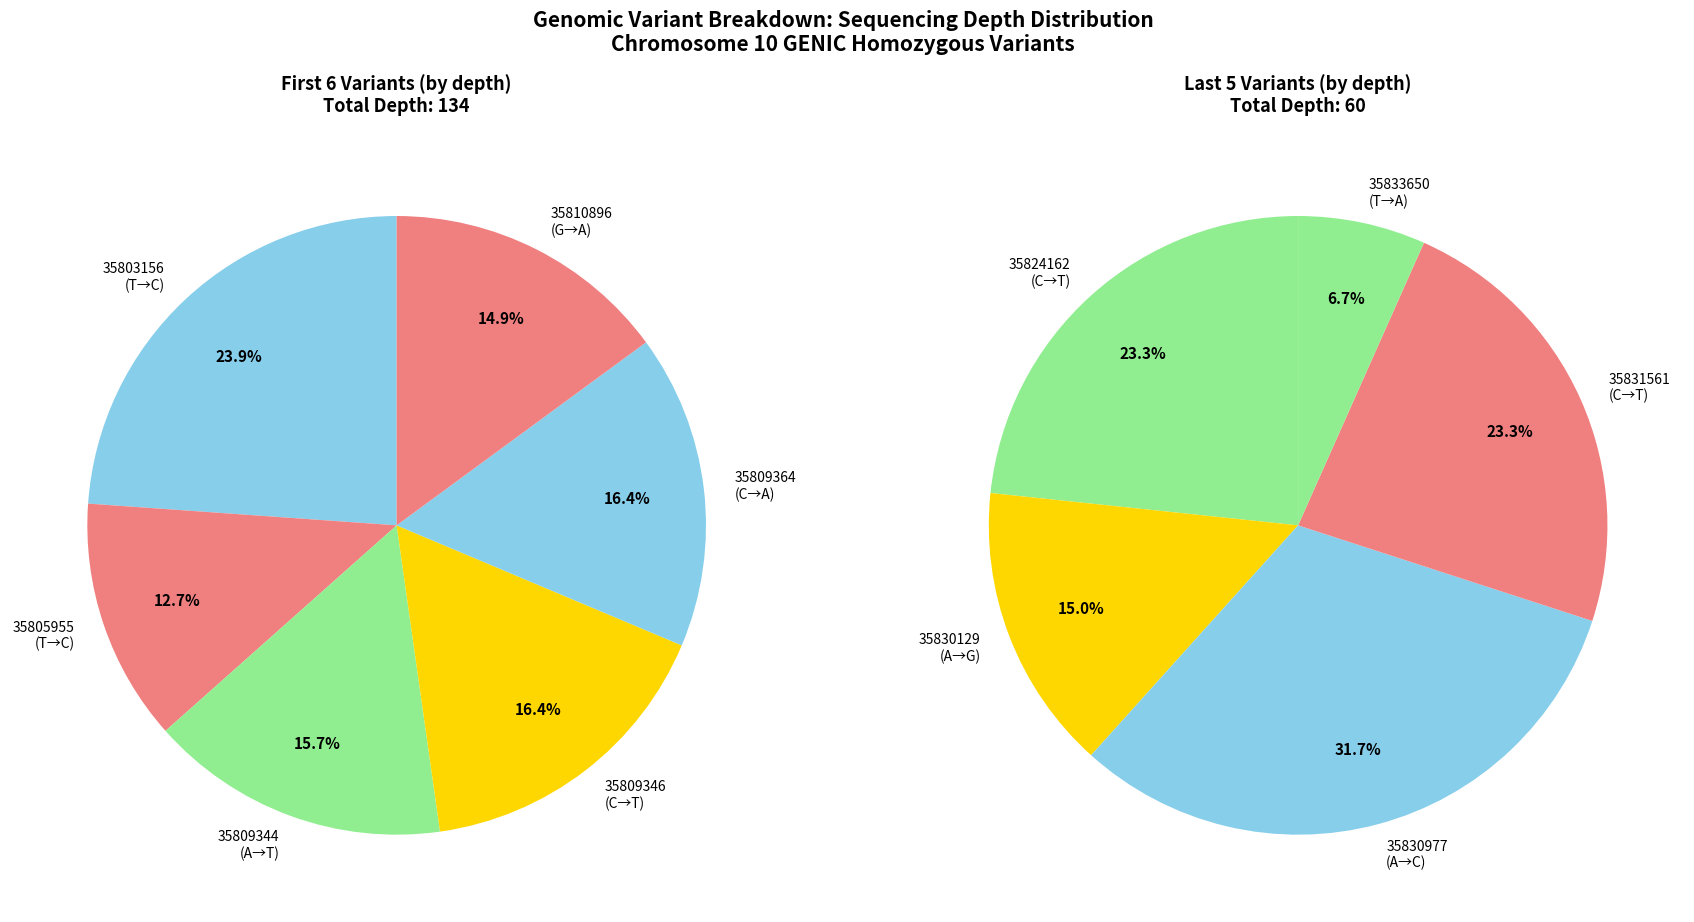

Which category has the smallest portion of the pie?

35833650